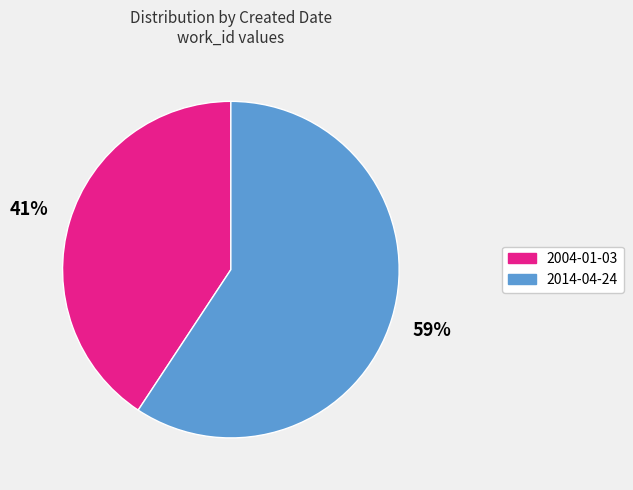

Which slice is the smallest?

2004-01-03